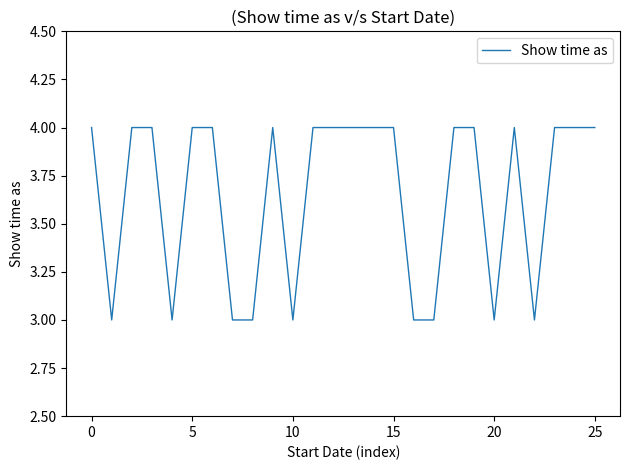

What is the greatest value displayed?

4